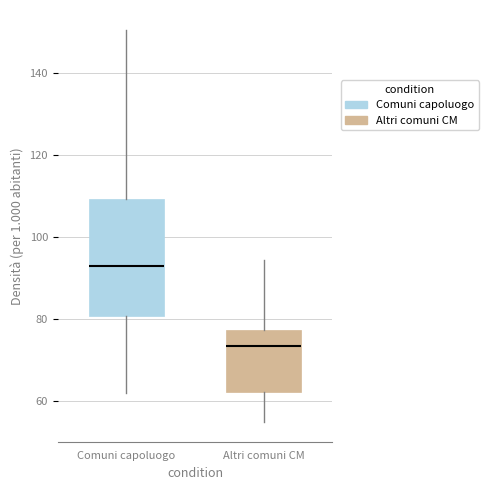

Reading left to right, read every box against the y-axis: the position of its median line, the range the box covers, and the ends of its whiskers. The values are not printed on the chart, so give them approximately, as read against the axis.

Comuni capoluogo: median 92, box 80 to 110, whiskers 62 to 150
Altri comuni CM: median 74, box 62 to 78, whiskers 54 to 94